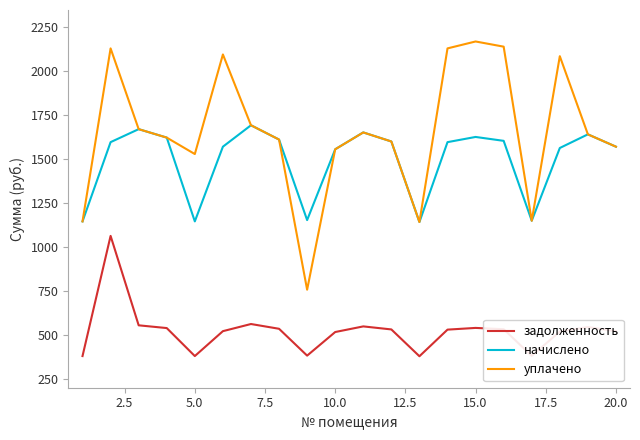

Rank the series by their maximum value, from highest to lowest.

уплачено, начислено, задолженность